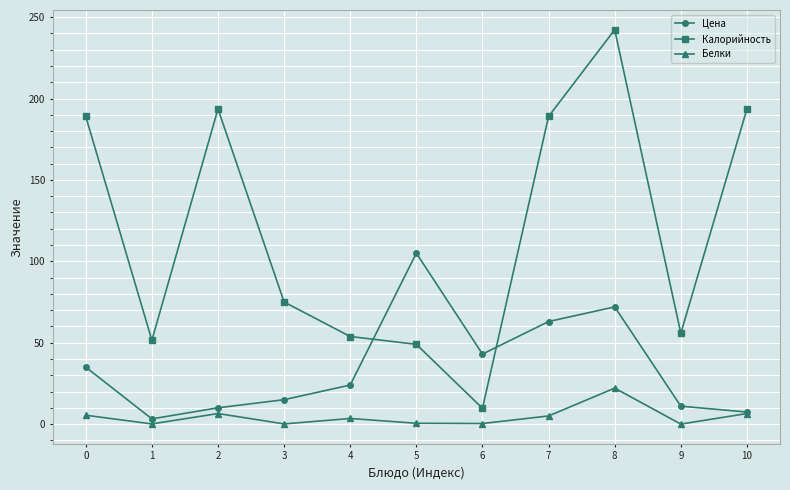

At 7, list the series in order from largest to smallest.

Калорийность, Цена, Белки